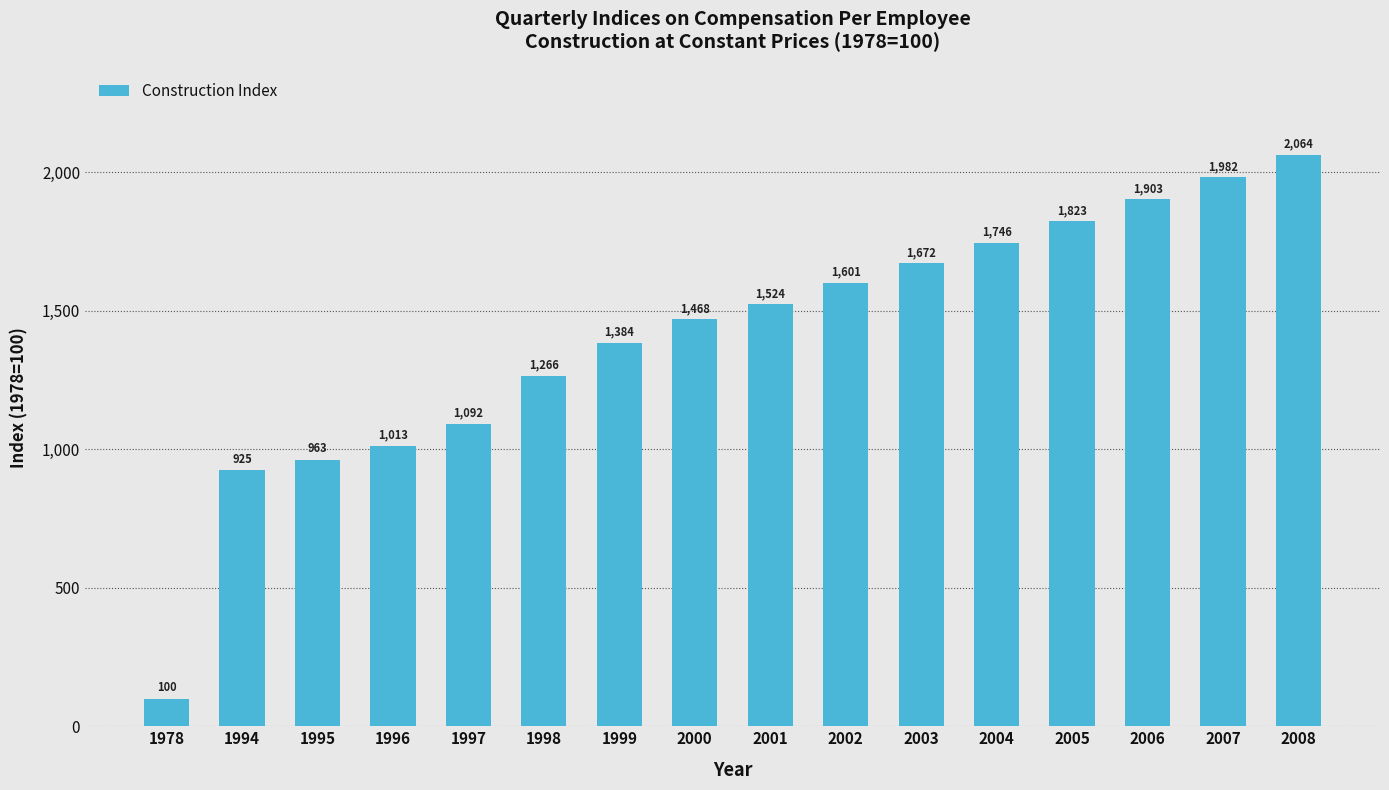

Which has a higher value, 1998 or 2002?

2002